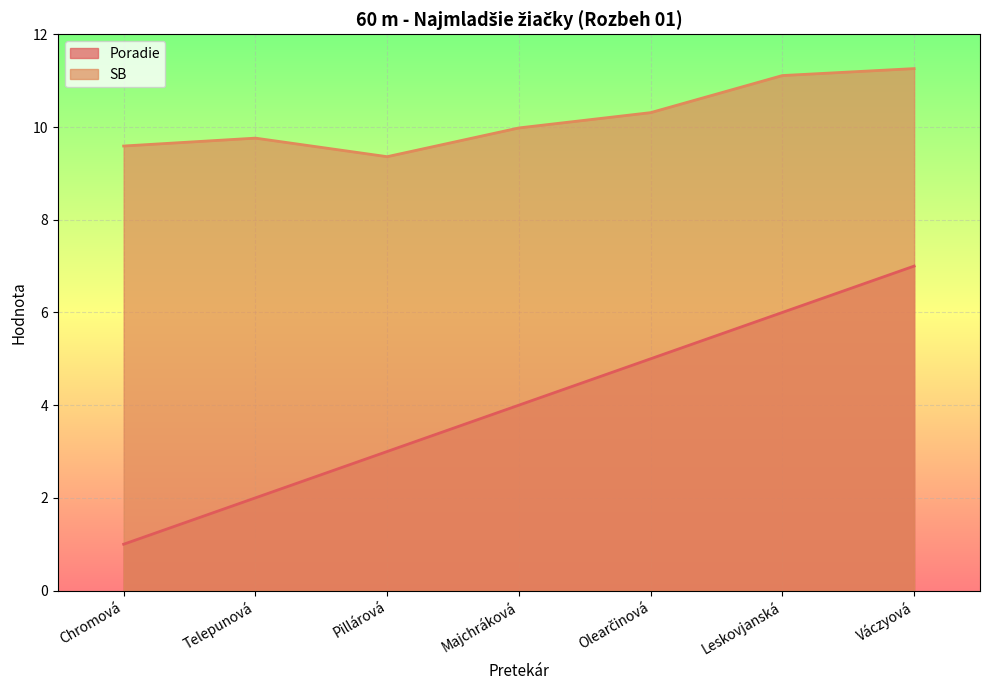

Which has a higher value, Pillárová or Telepunová?

Pillárová